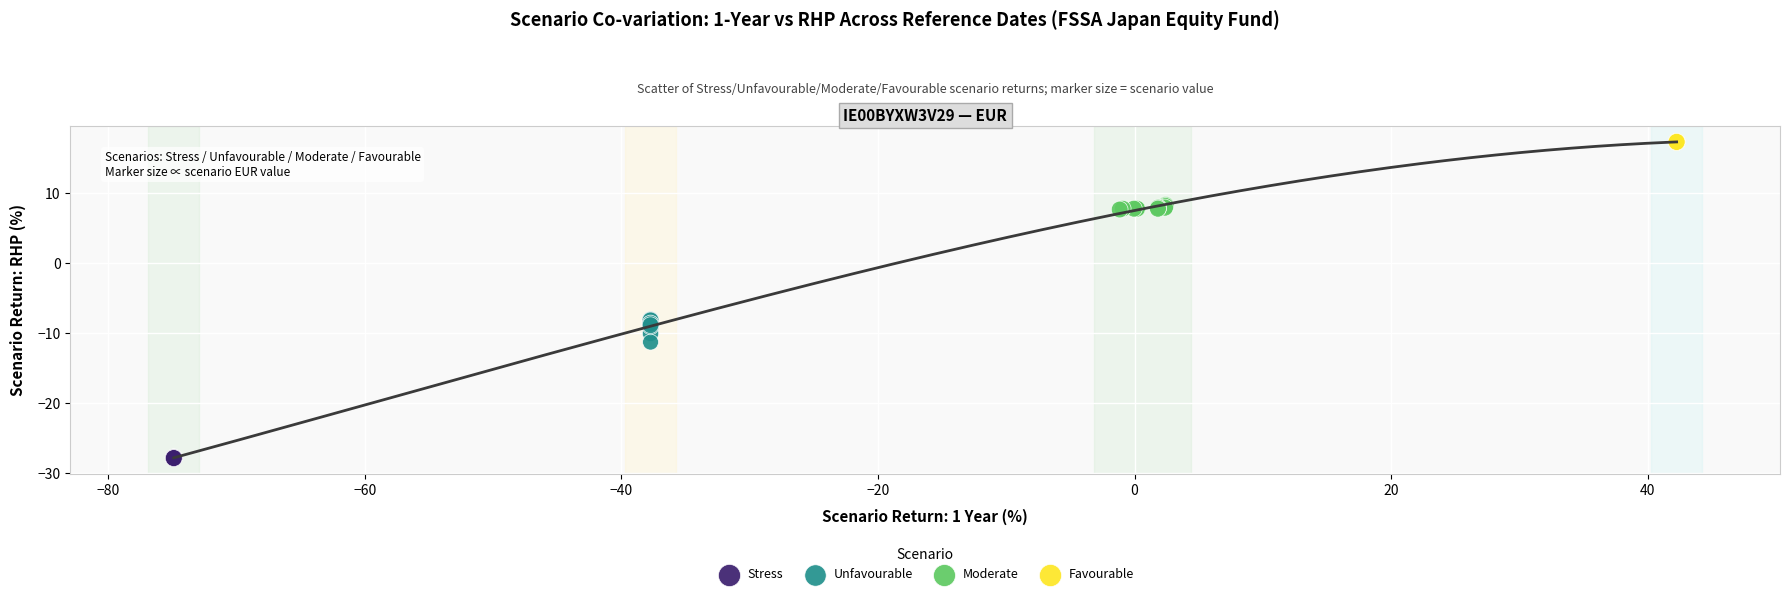

Which series reaches the maximum Y coordinate?

Favourable